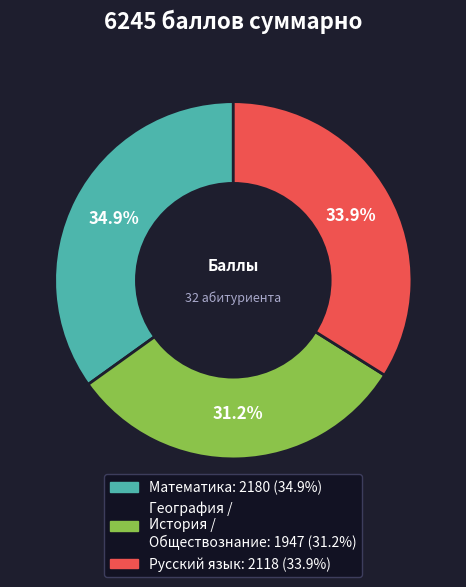

Count the number of slices in the pie.

3